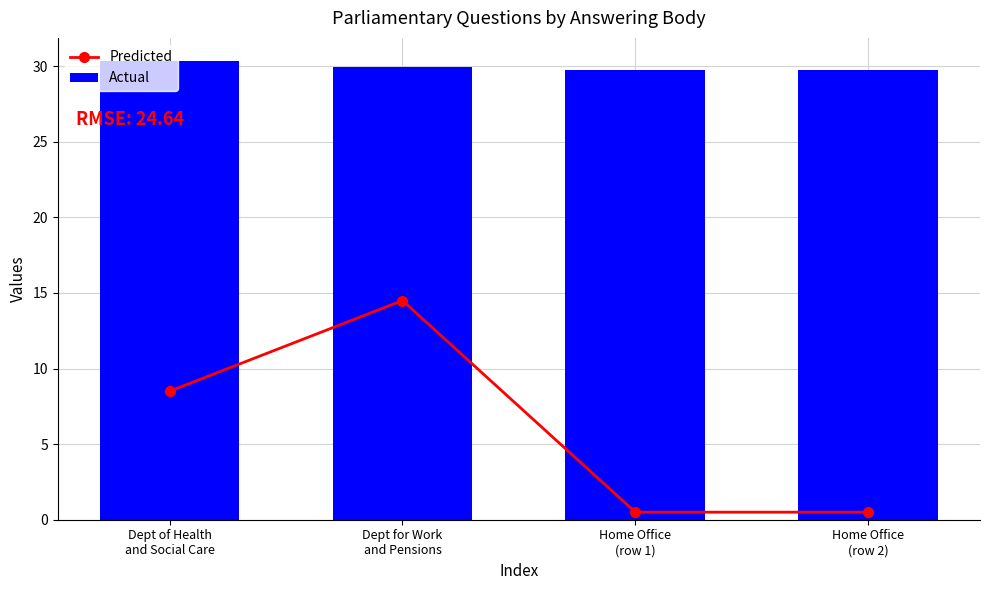

At how many categories does at least one series exceed 17?

4